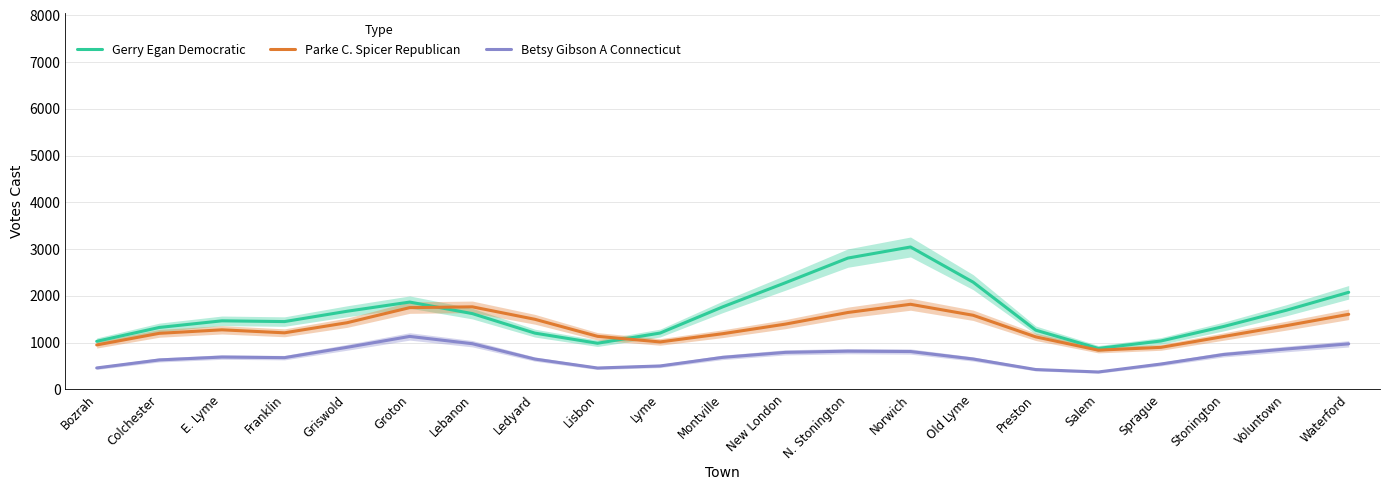

Rank the series by their maximum value, from lowest to highest.

Betsy Gibson A Connecticut, Parke C. Spicer Republican, Gerry Egan Democratic